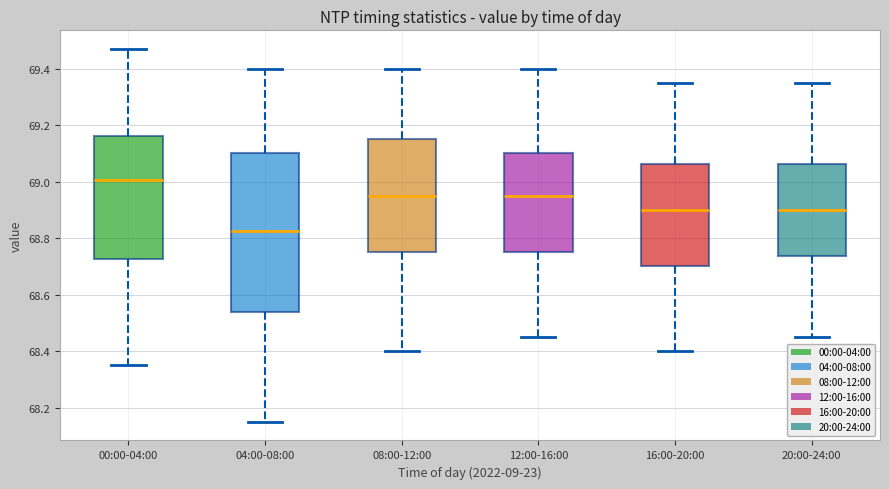

Reading left to right, read every box against the y-axis: the position of its median line, the range the box covers, and the ends of its whiskers. The values are not printed on the chart, so give them approximately, as read against the axis.

00:00-04:00: median 69.00, box 68.72 to 69.16, whiskers 68.36 to 69.48
04:00-08:00: median 68.82, box 68.54 to 69.10, whiskers 68.16 to 69.40
08:00-12:00: median 68.96, box 68.76 to 69.16, whiskers 68.40 to 69.40
12:00-16:00: median 68.96, box 68.76 to 69.10, whiskers 68.46 to 69.40
16:00-20:00: median 68.90, box 68.70 to 69.06, whiskers 68.40 to 69.36
20:00-24:00: median 68.90, box 68.74 to 69.06, whiskers 68.46 to 69.36